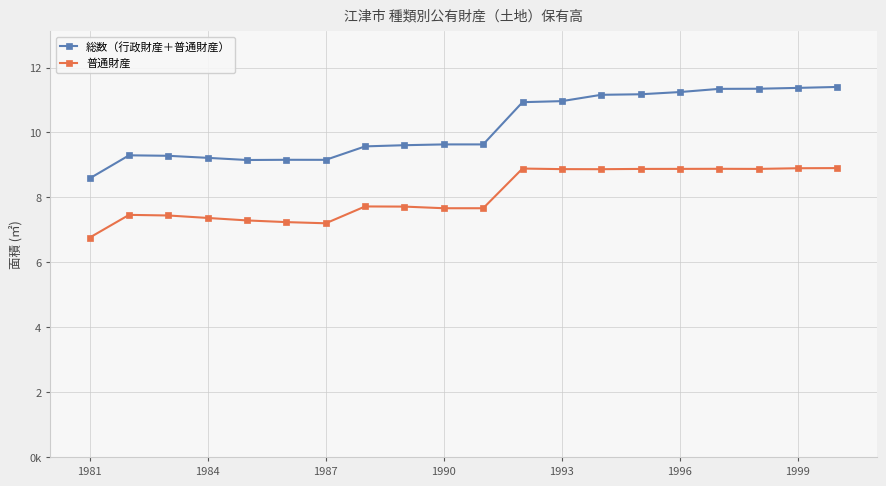

Rank the series by their average value, from highest to lowest.

総数（行政財産＋普通財産）, 普通財産